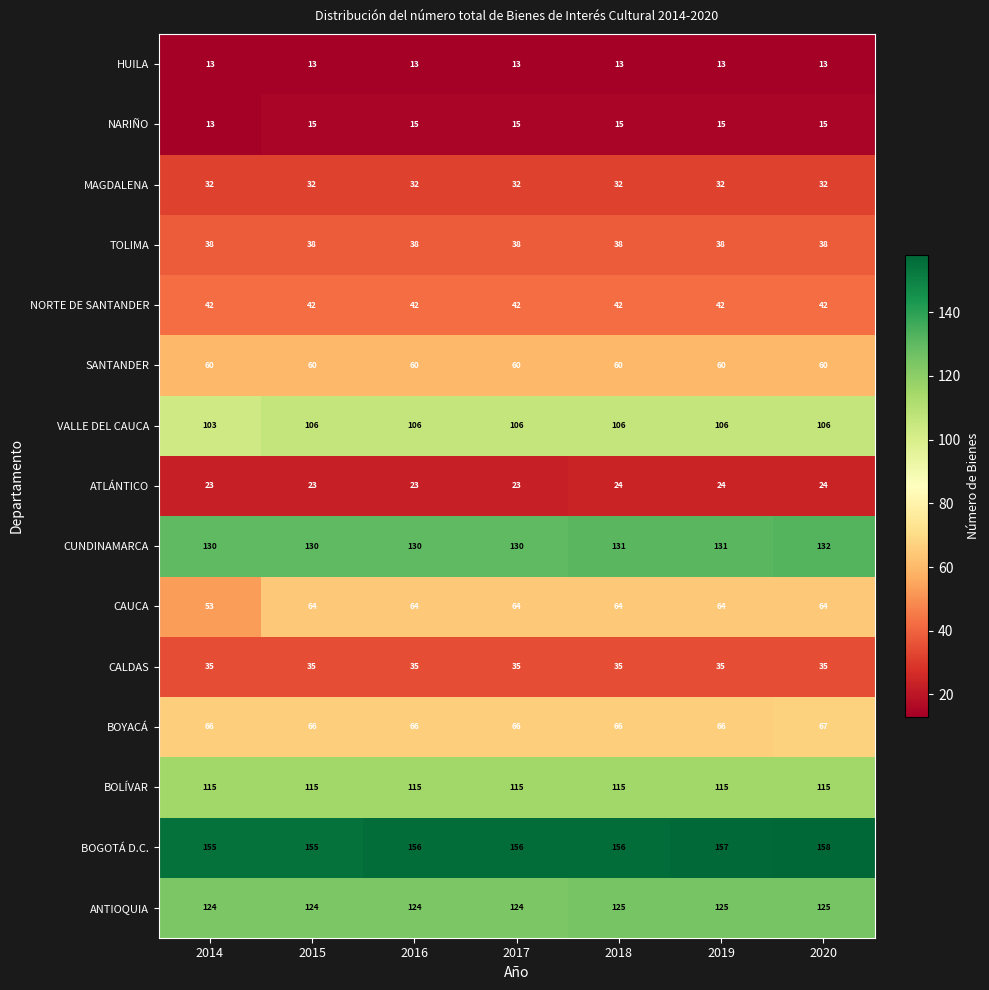

What is the difference between the highest and lowest values at 2016?

143